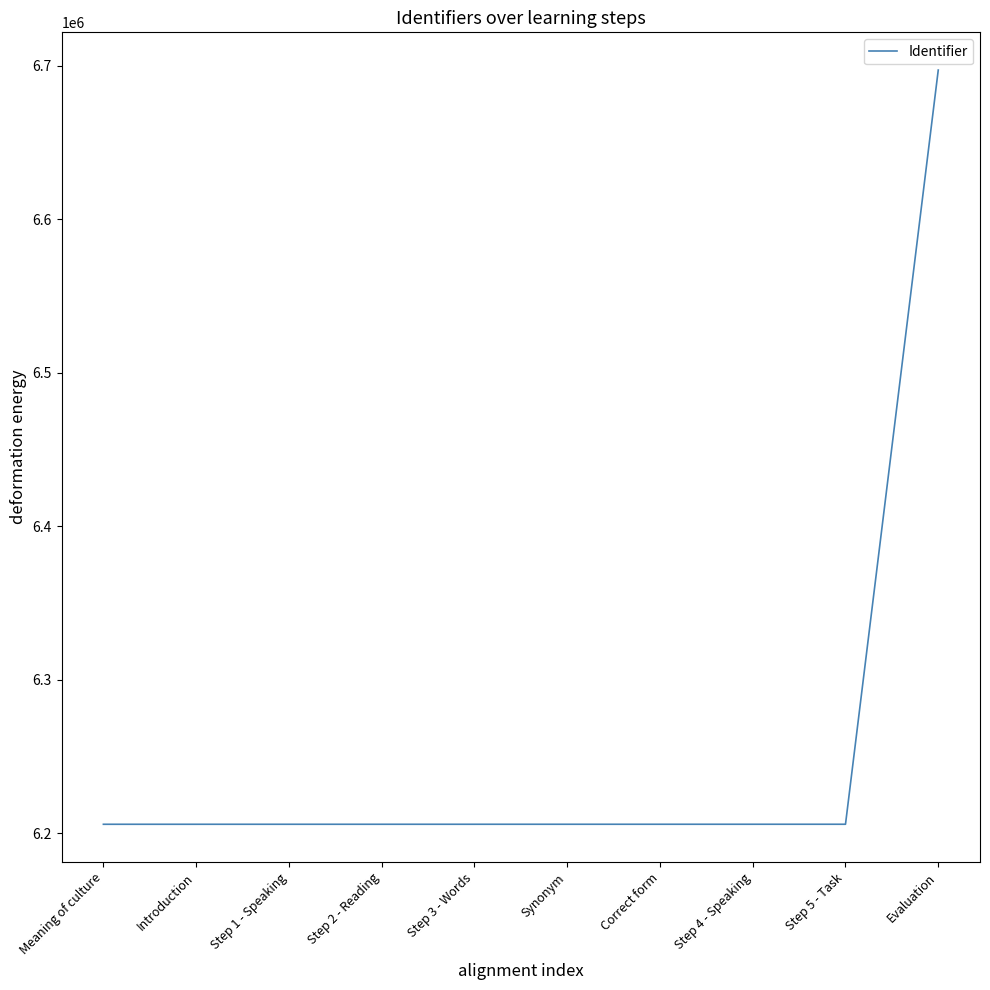

Which label corresponds to the largest value in the chart?

Evaluation